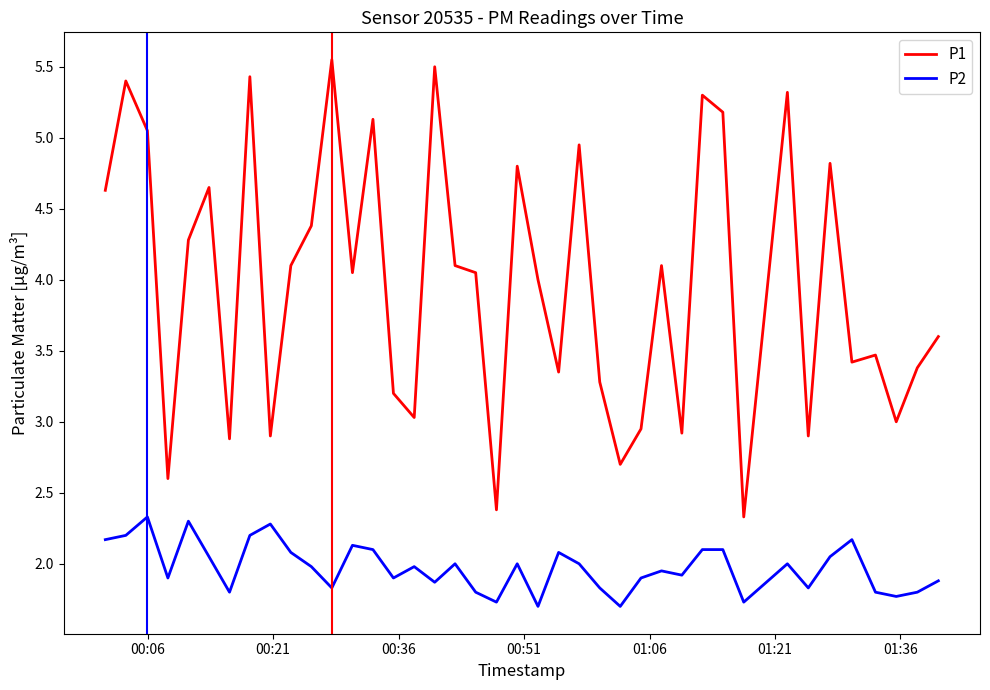

Which series has the largest range (max minus min)?

P1